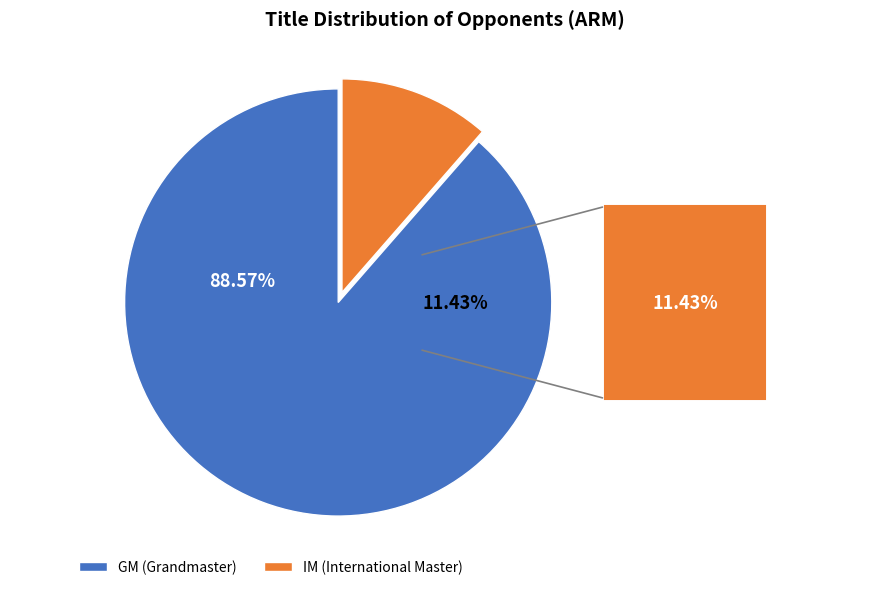

What is the total percentage of GM and IM?

100.0%